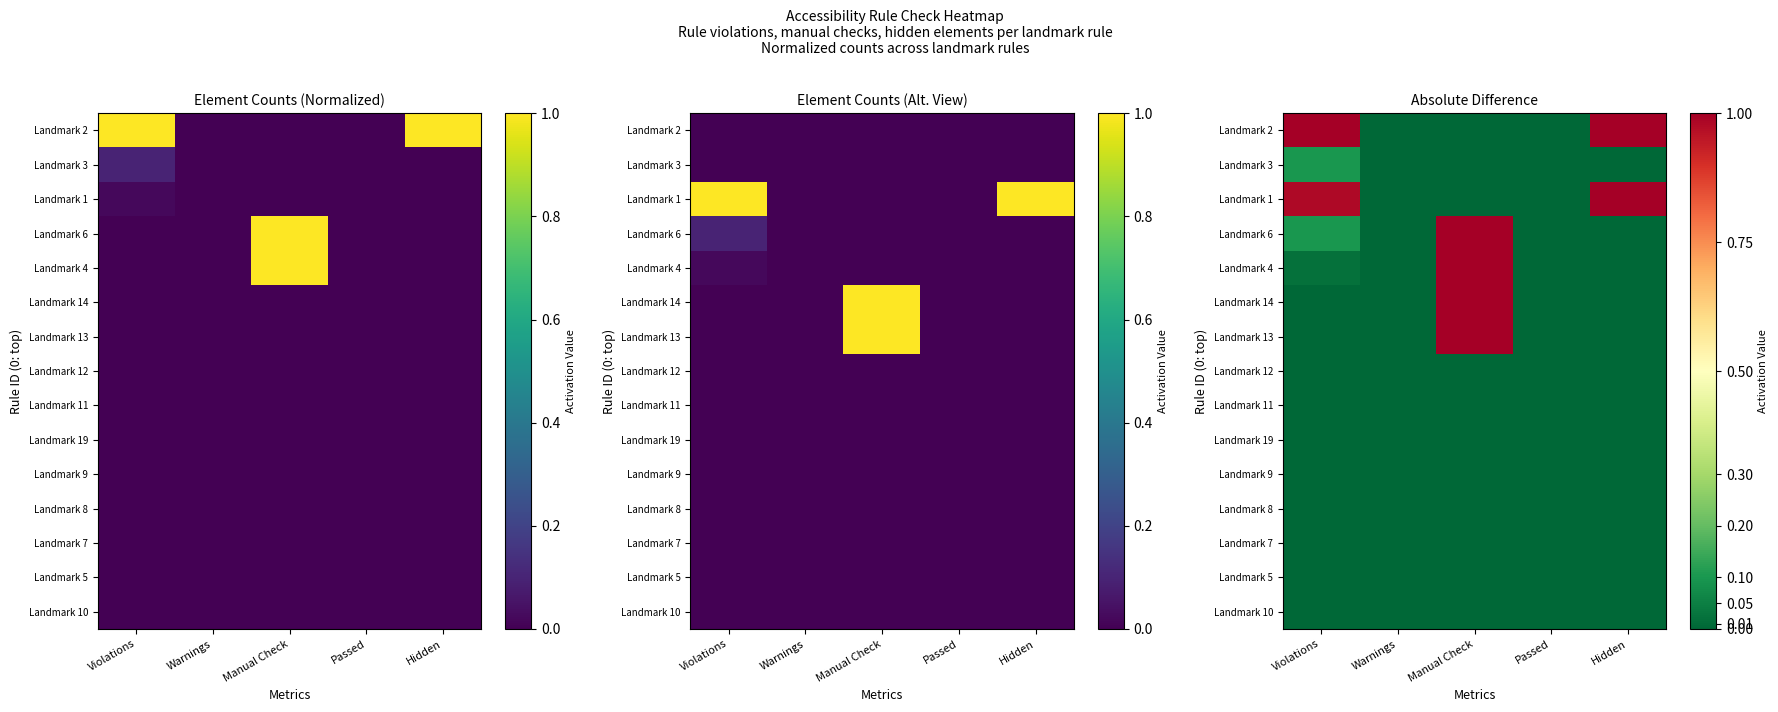

The Landmark 14 series shows 0.0 at Hidden. True or false?

True